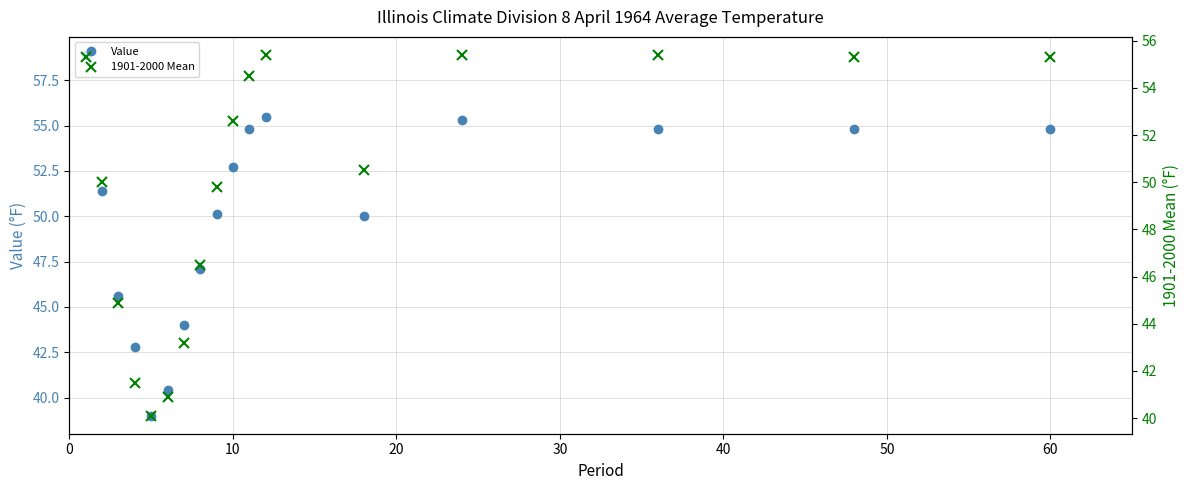

What is the difference between the second highest and minimum values in the 1901-2000 Mean series?

15.3